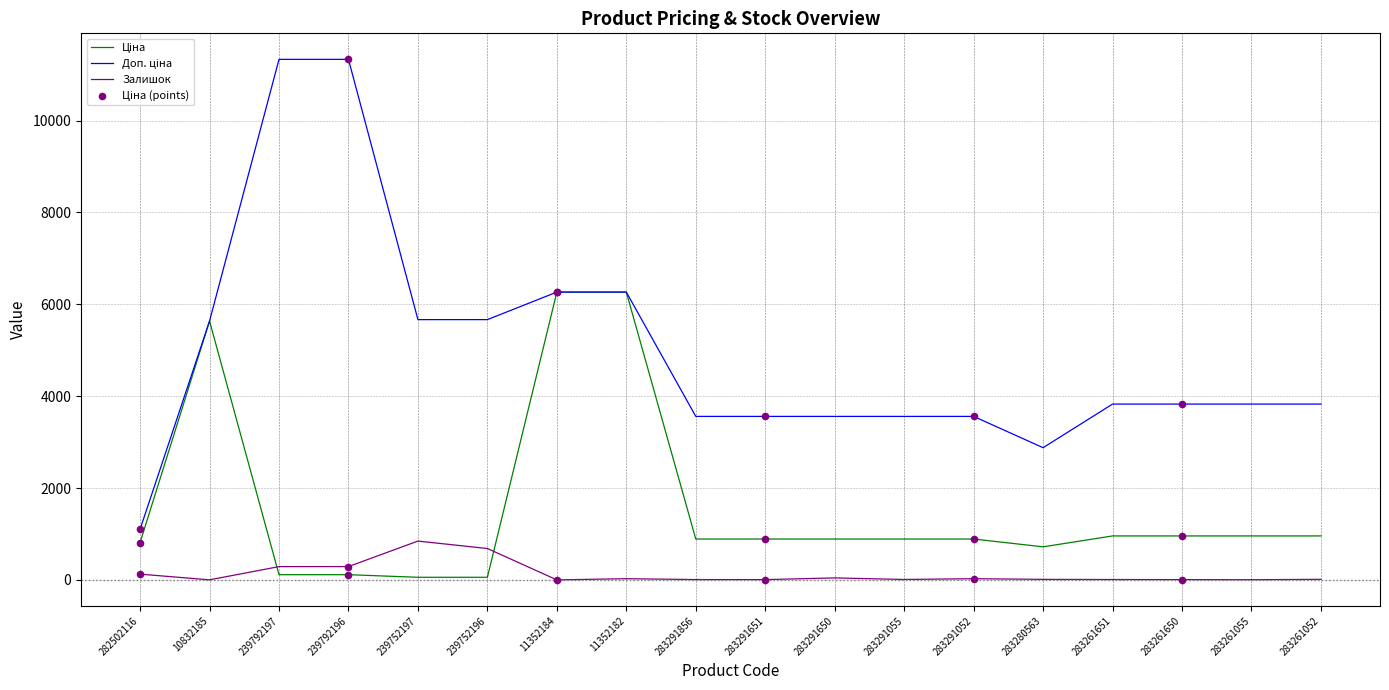

What is the spread (max minus min) of values at 11352184?

6266.7